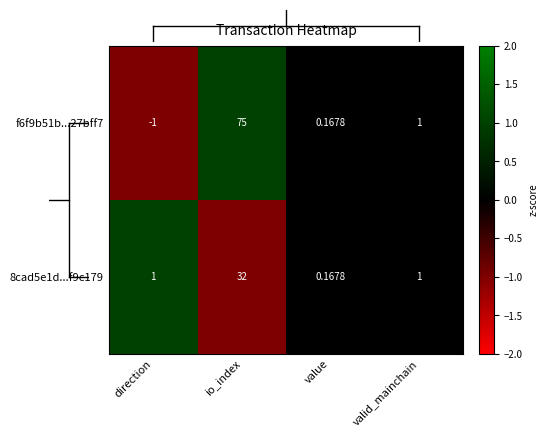

At which label is f6f9b51b...27bff7 closest to 37?

valid_mainchain